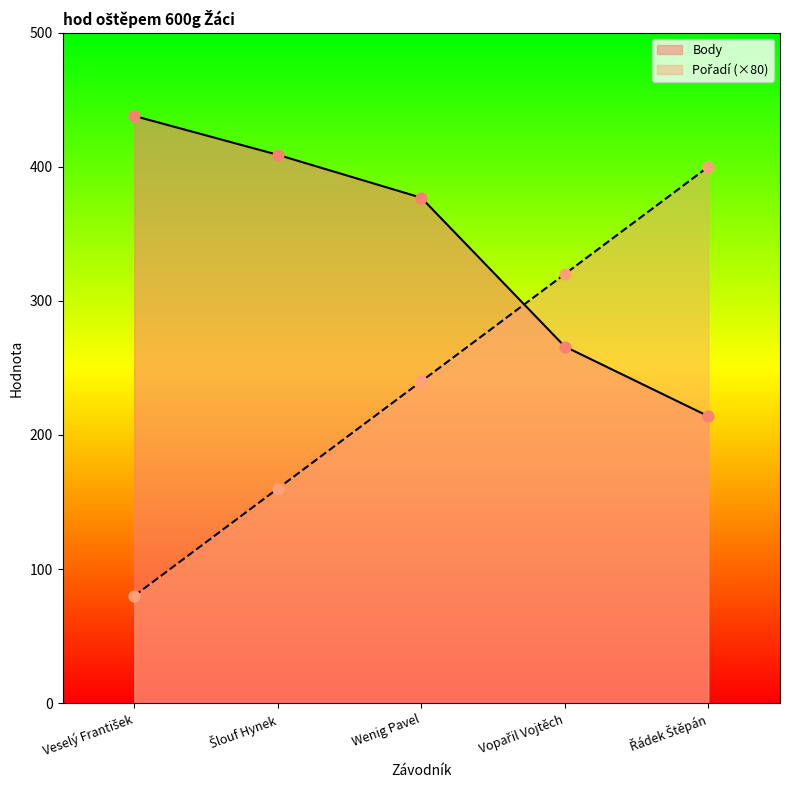

Which series contains the lowest Y value?

Pořadí